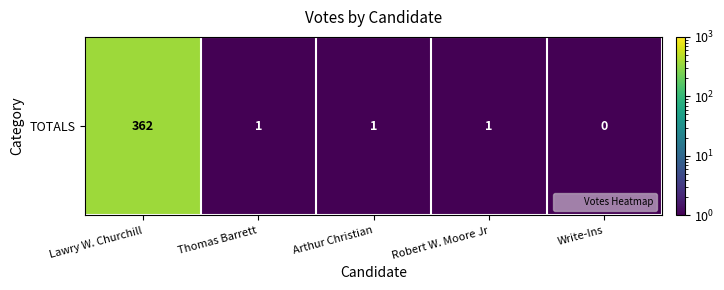

The value at Arthur Christian is 1.0. True or false?

True